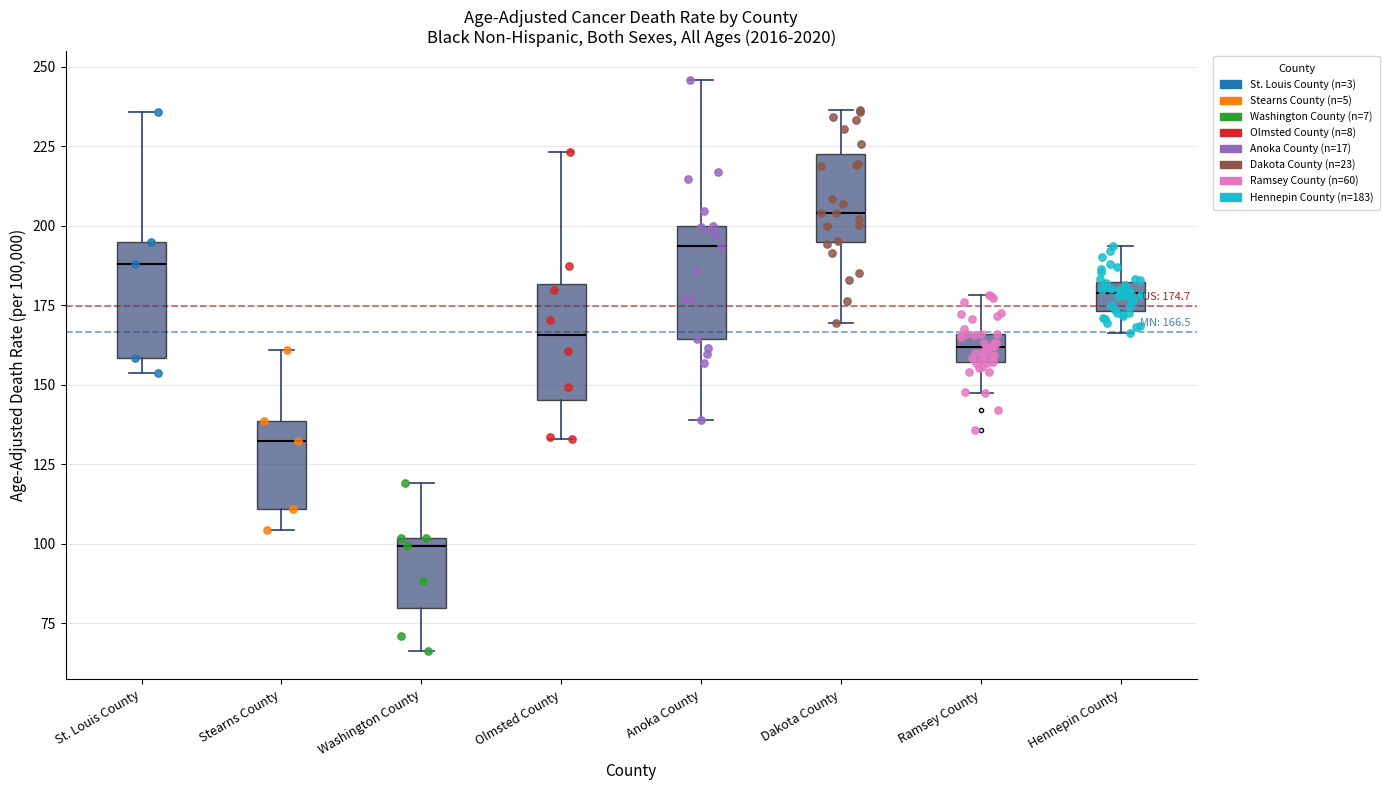

Which box has the highest median line?

Dakota County